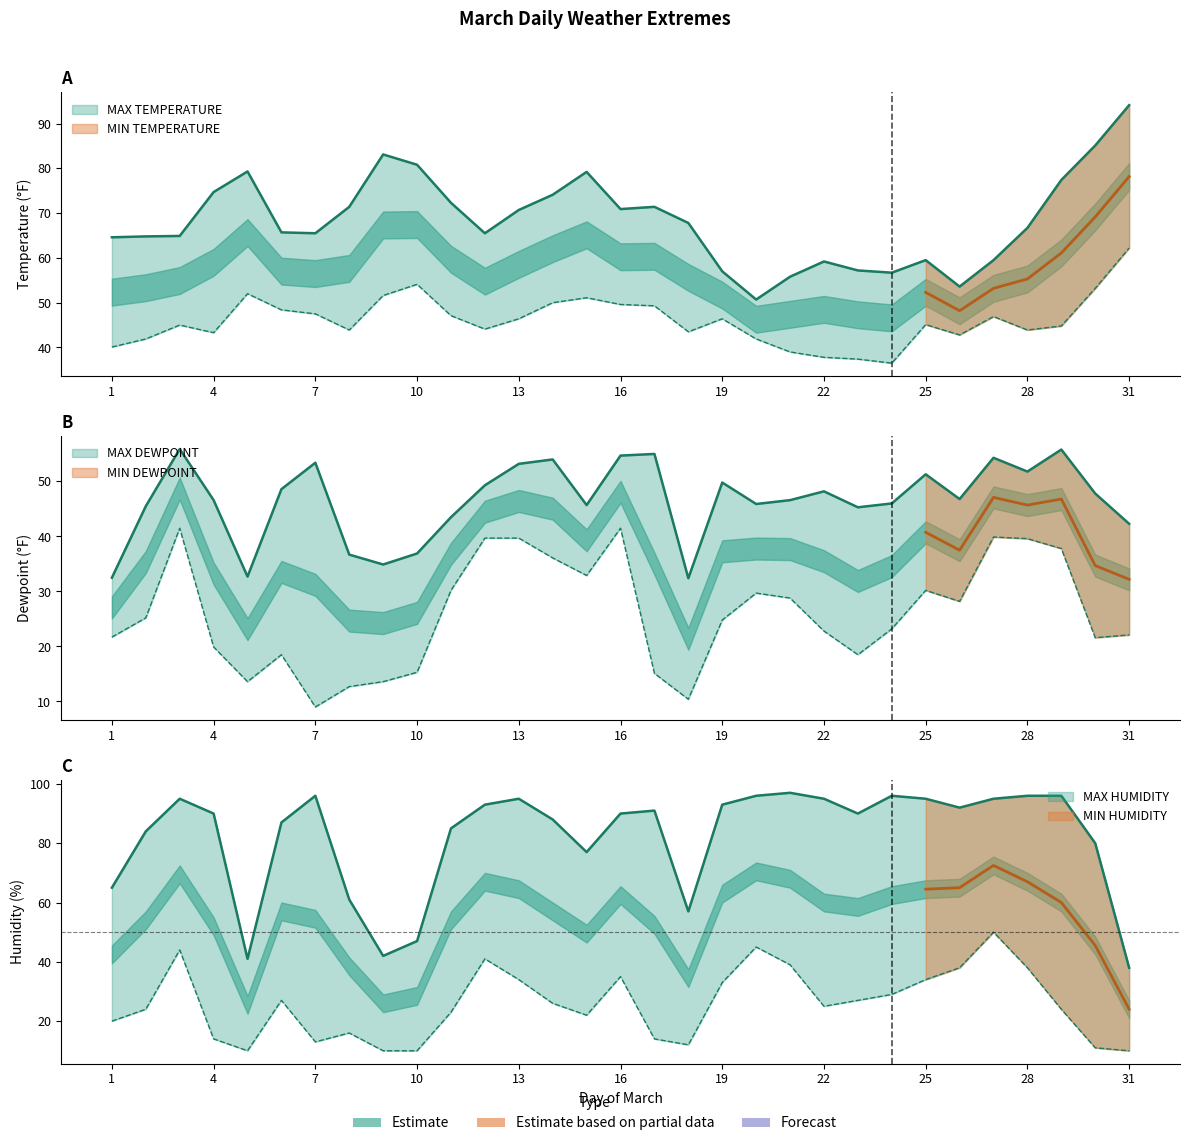

Rank the series by their maximum value, from lowest to highest.

MIN DEWPOINT, MIN HUMIDITY, MAX DEWPOINT, MIN TEMPERATURE, MAX TEMPERATURE, MAX HUMIDITY